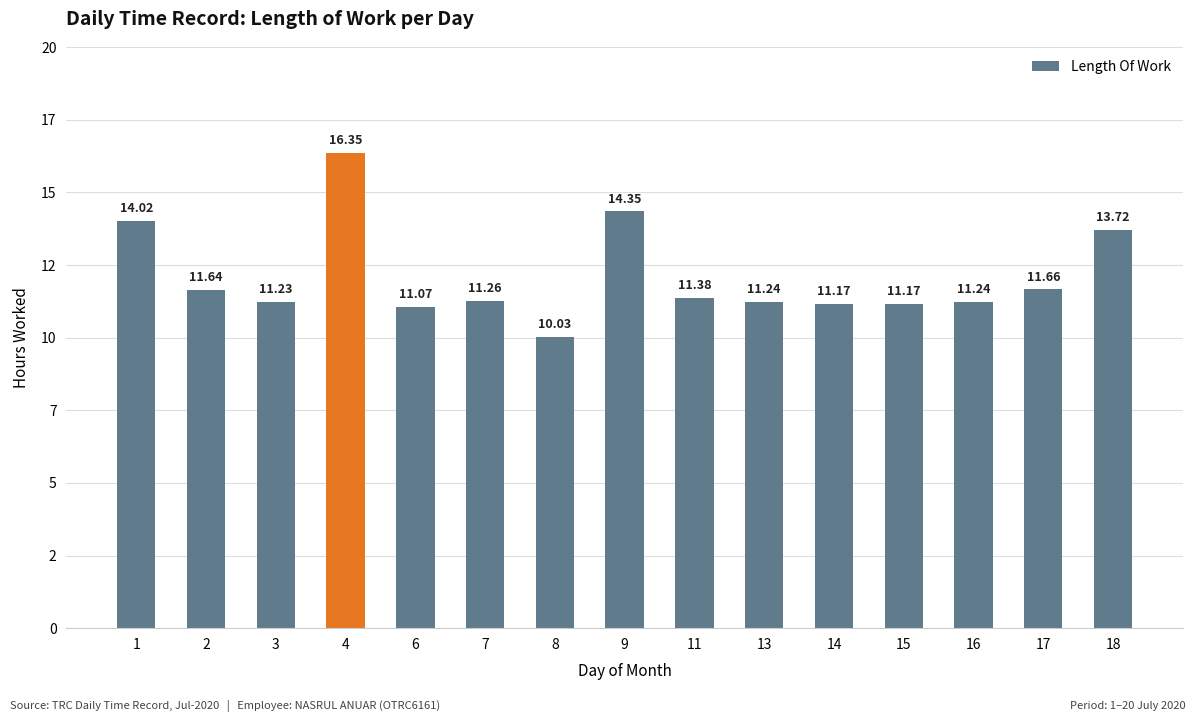

How many values are below 11?

1